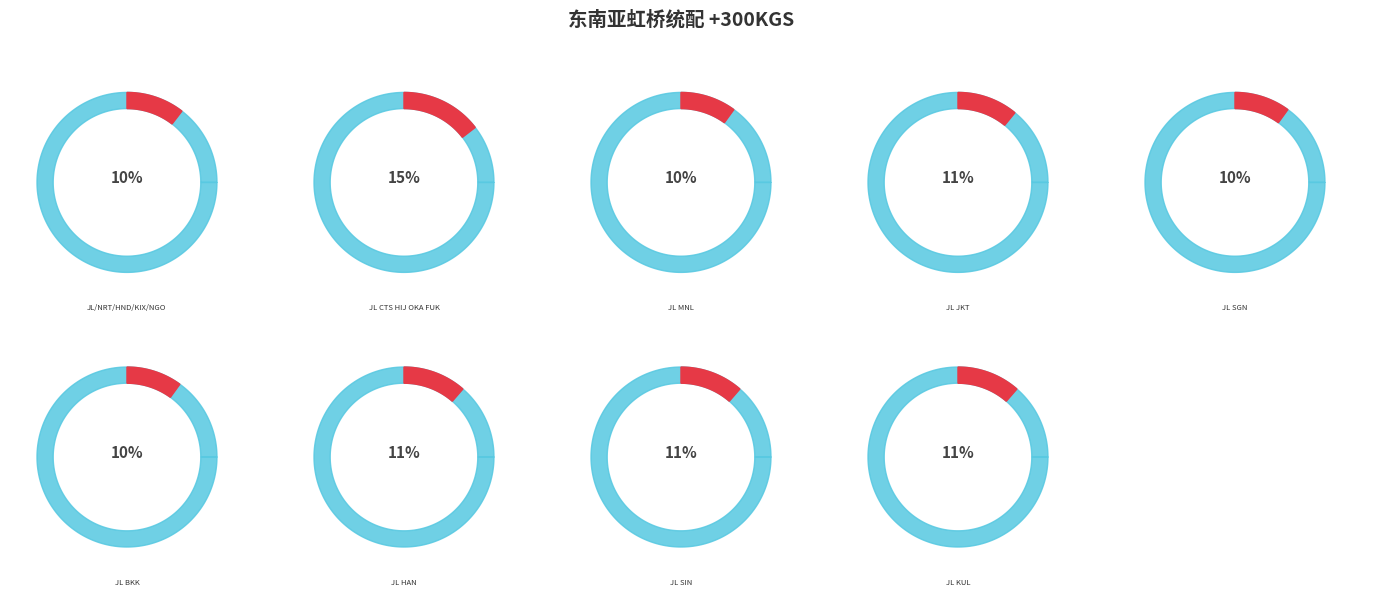

Which category has the biggest portion of the pie?

JL CTS HIJ OKA FUK